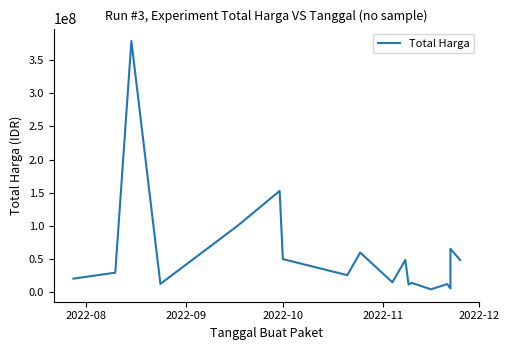

What is the smallest value displayed?

3825000